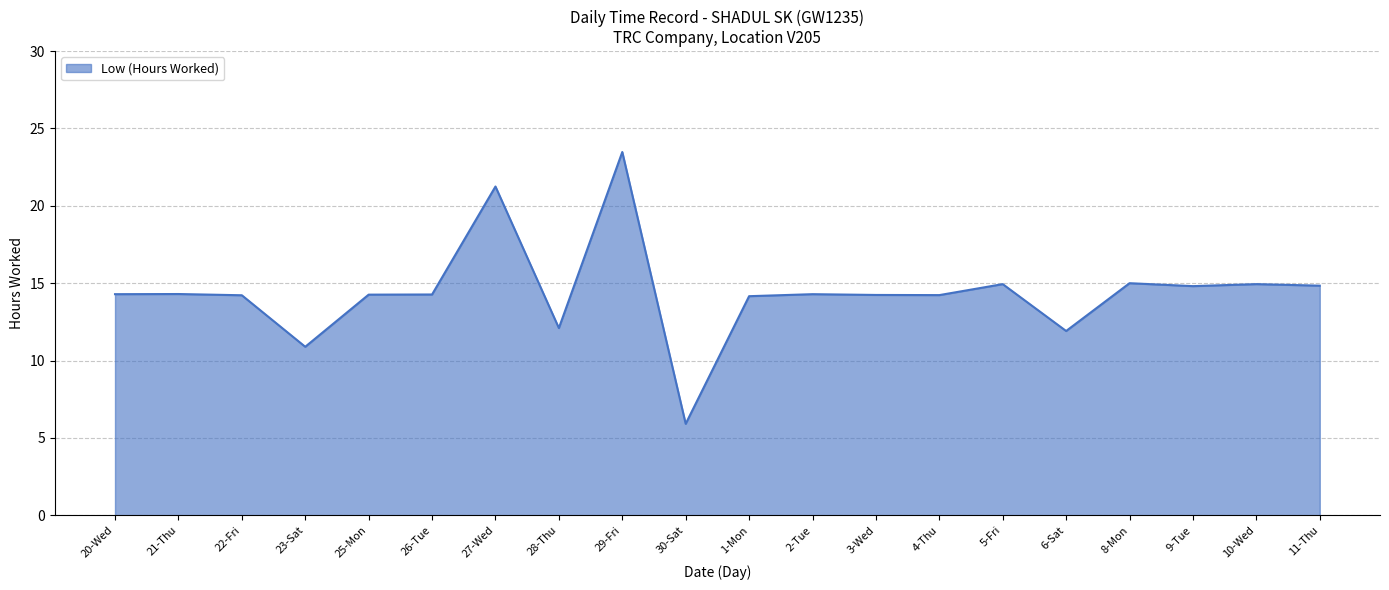

What is the ratio of the value at 20-Wed to the value at 8-Mon?

1.0